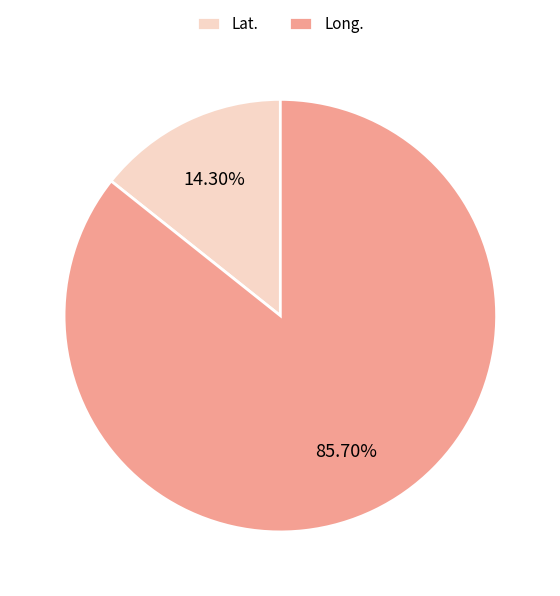

To the nearest percent, what is the difference between the Long. and Lat. slice percentages?

71%